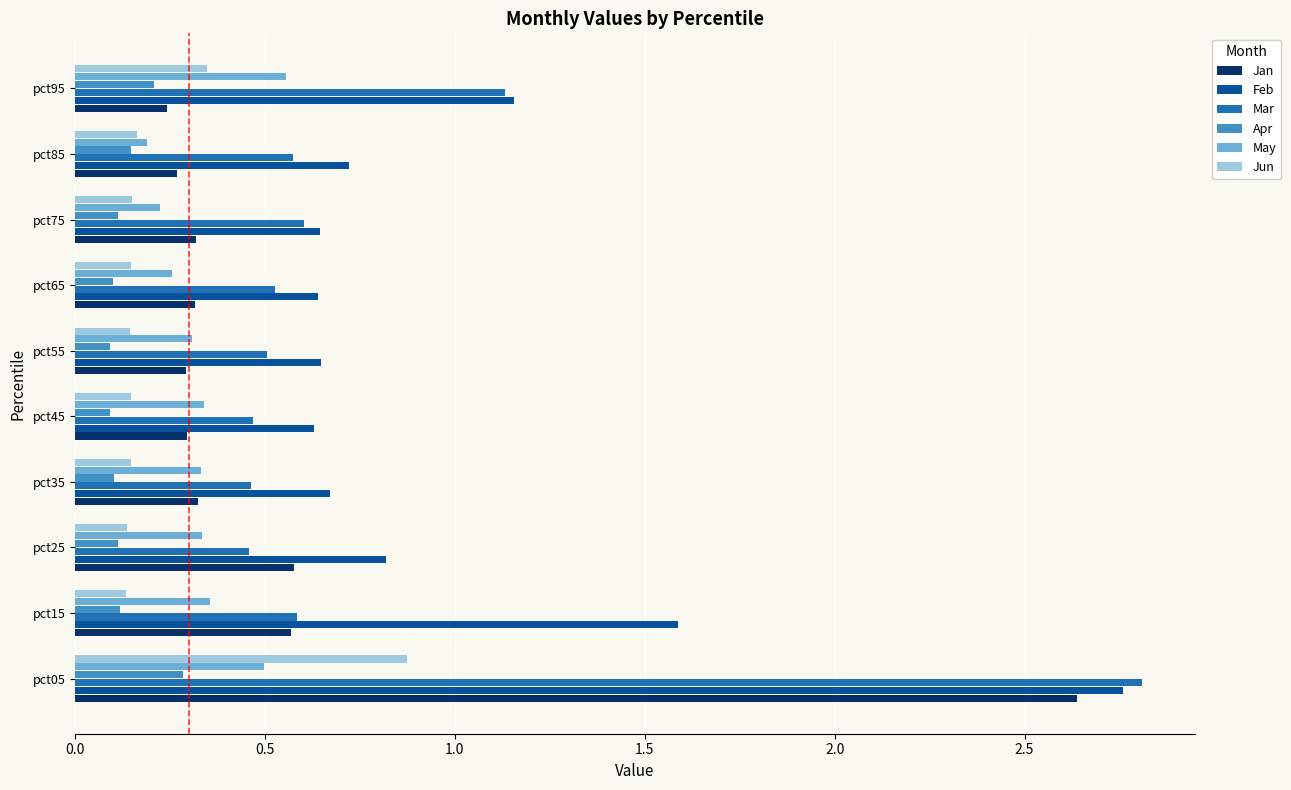

The Mar series shows 0.3 at pct55. True or false?

False